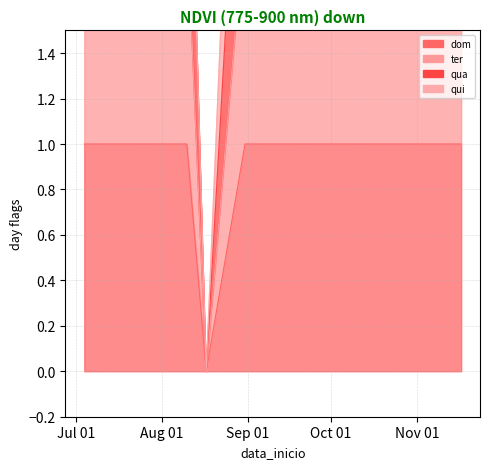

At which category is the sum across all series the highest?

2020-07-04